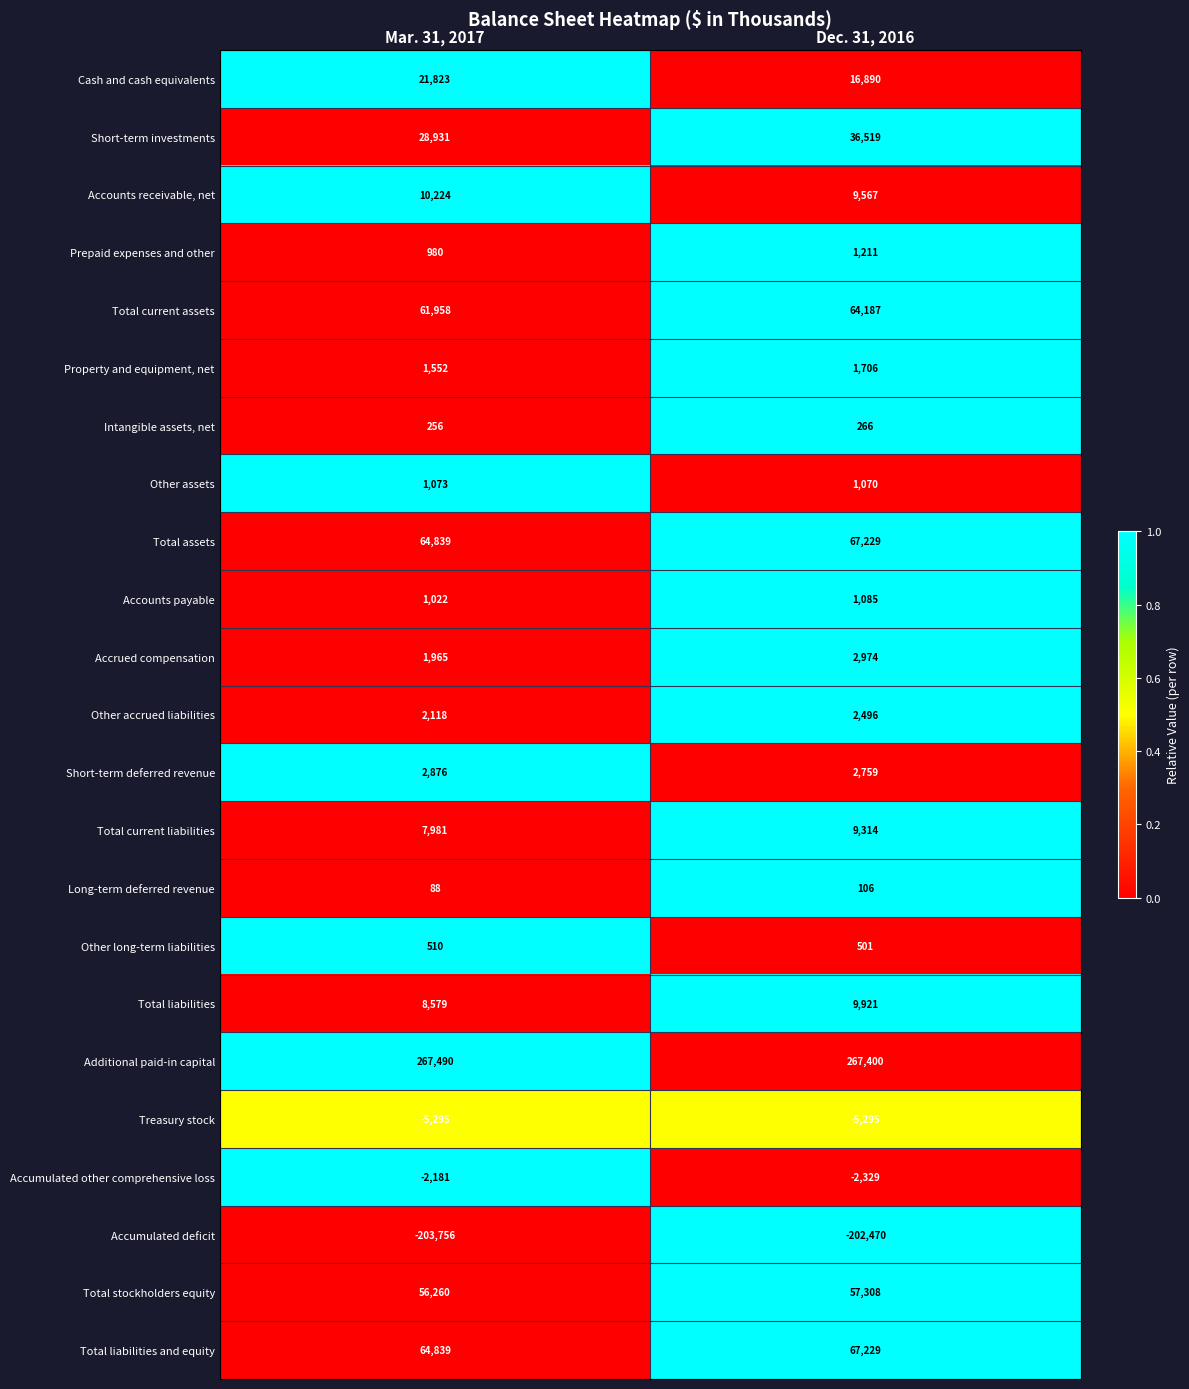

Which category has the highest value across all series?

Mar. 31, 2017